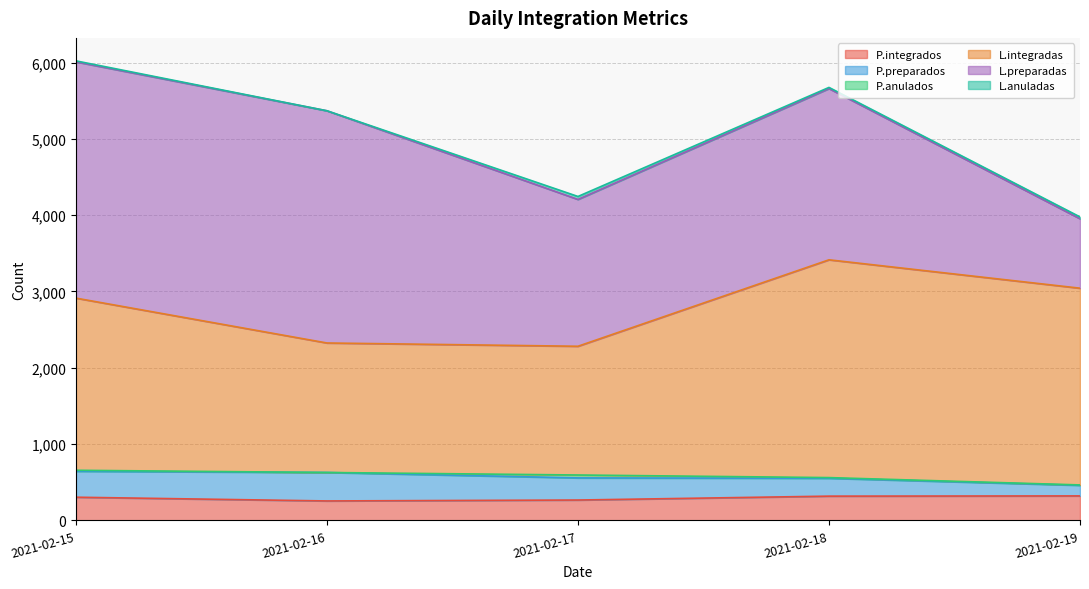

The value of P.integrados at 2021-02-16 is 127. True or false?

False